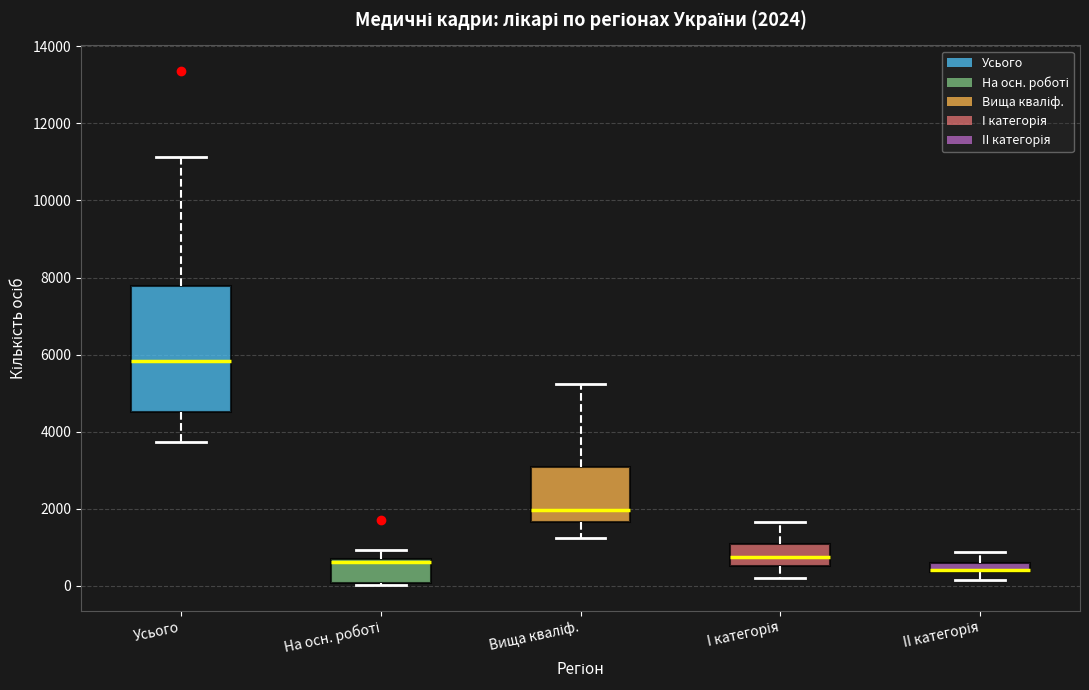

Which box is the tallest, from its lower edge to its upper edge?

Усього